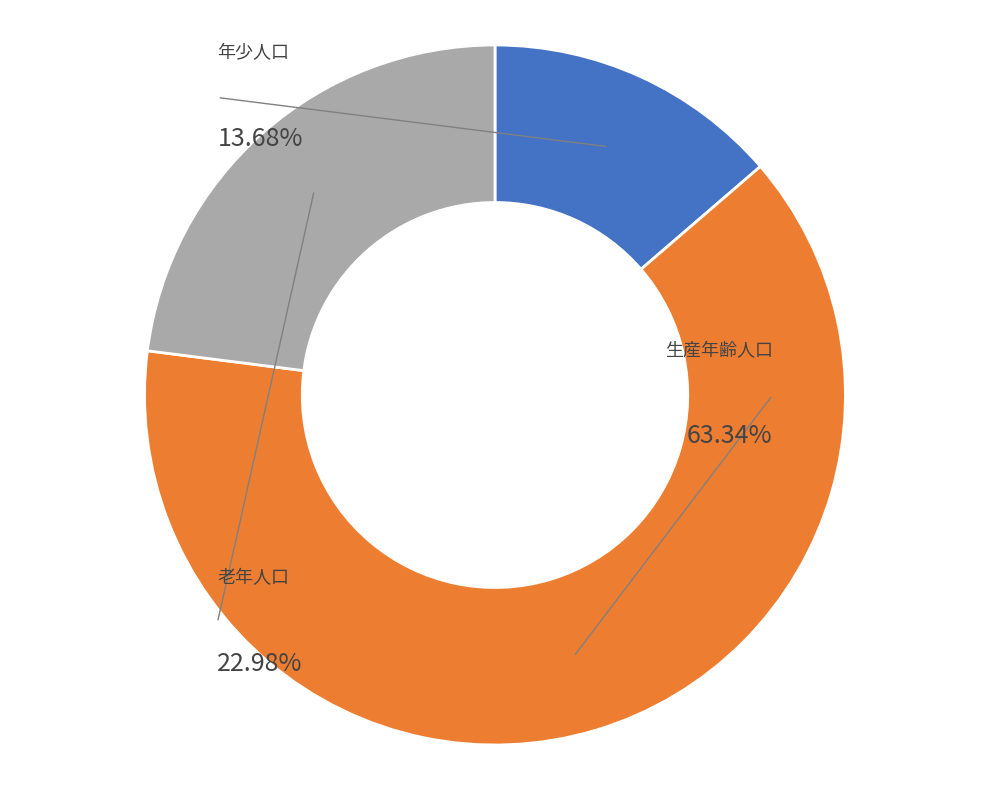

Which slice is the smallest?

年少人口